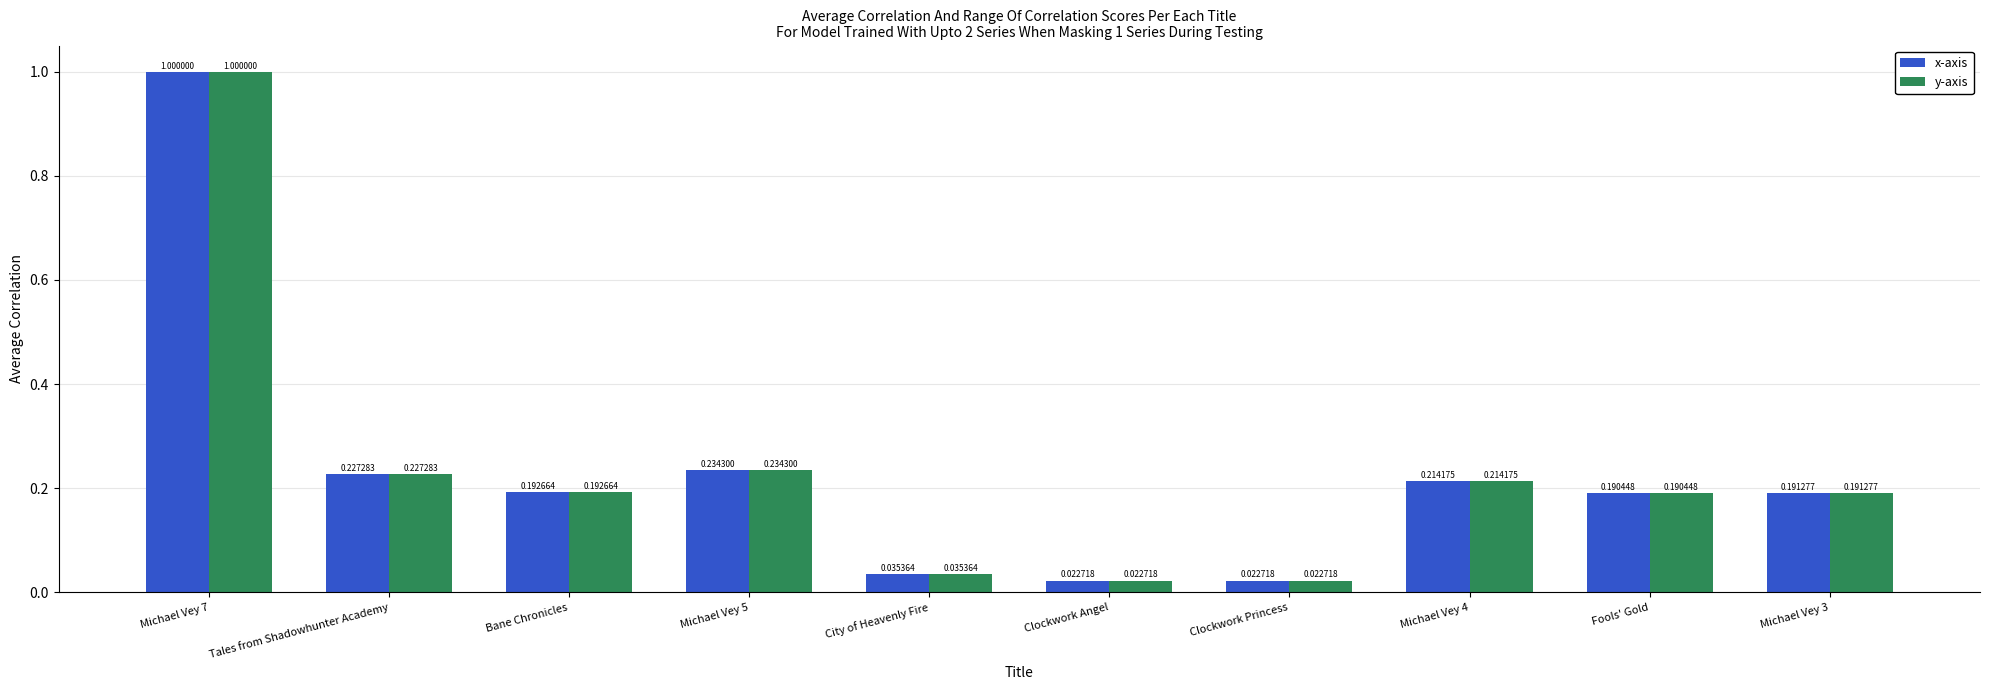

What is the highest value of the x-axis series?

1.0